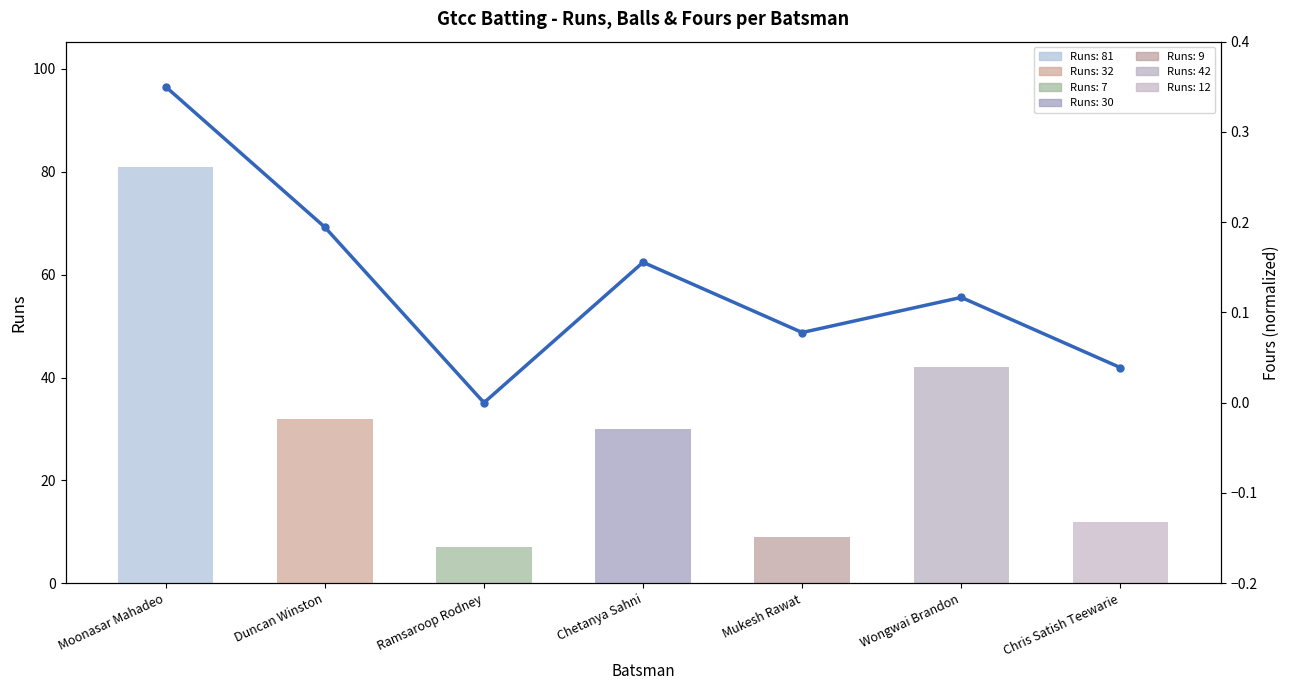

How many data points are above 0?

6